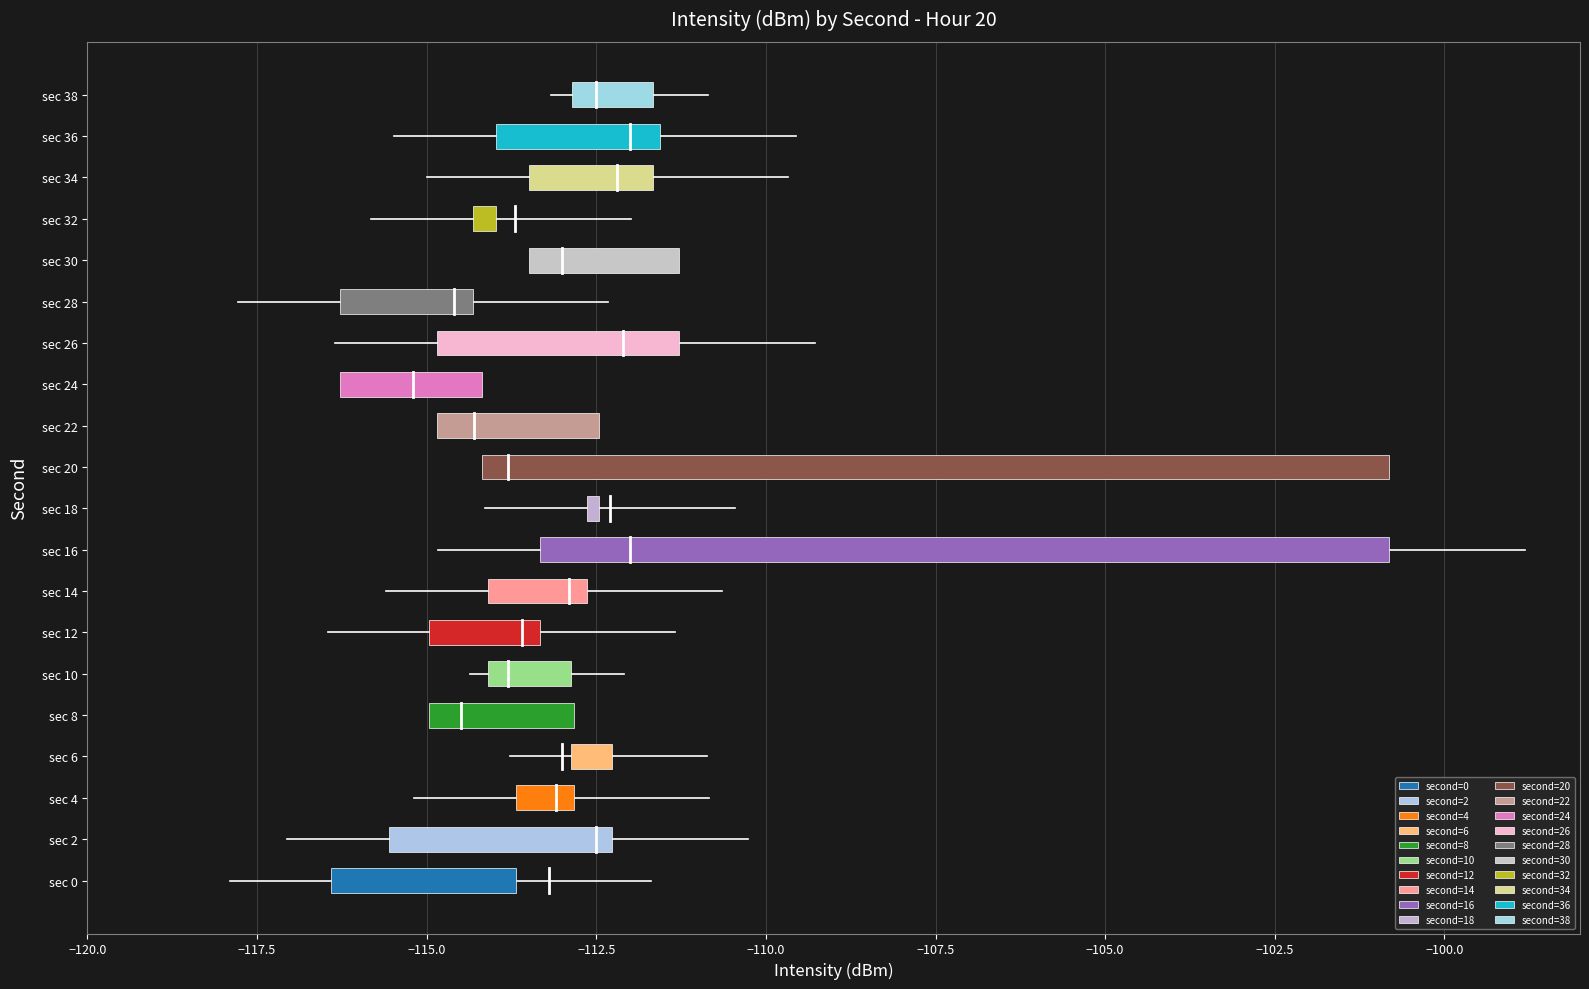

Which has a higher value, 8 or 26?

26